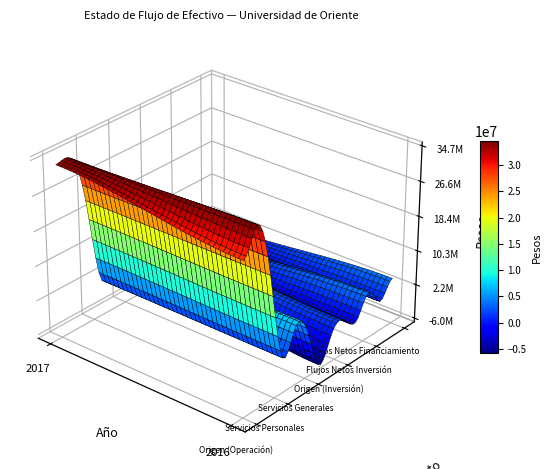

How many categories are shown in the chart?

2